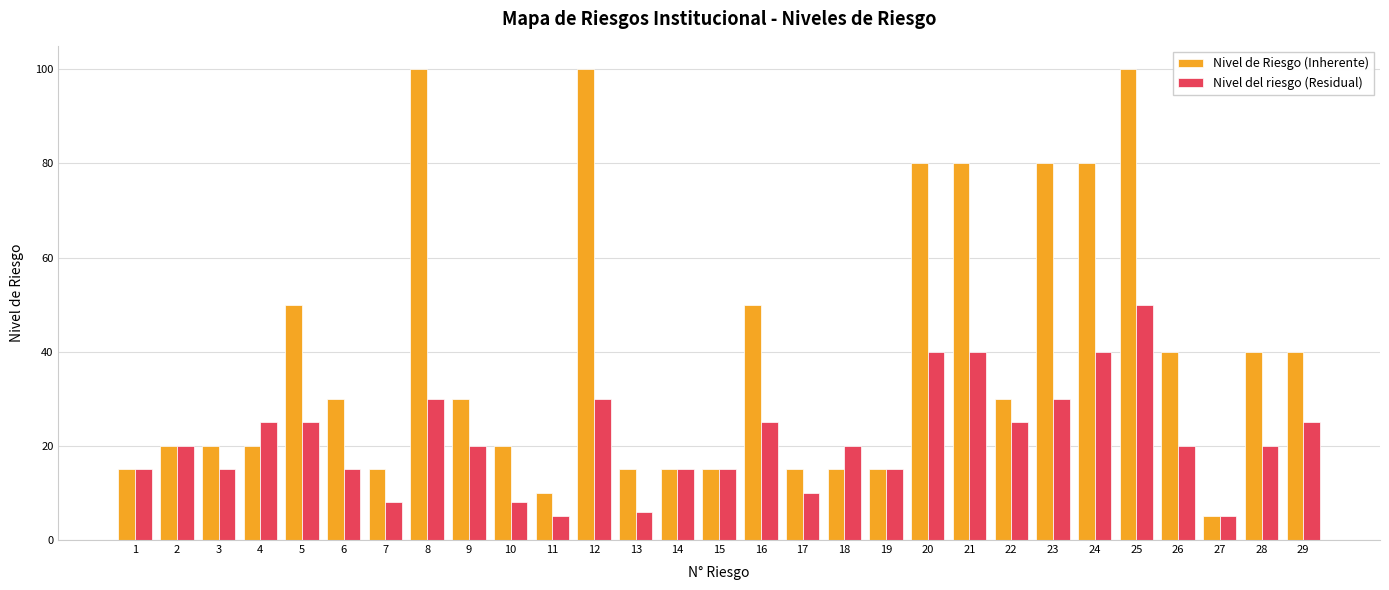

Reading right to left, what are all the values shown in this chart?

Nivel de Riesgo (Inherente): 40	40	5	40	100	80	80	30	80	80	15	15	15	50	15	15	15	100	10	20	30	100	15	30	50	20	20	20	15
Nivel del riesgo (Residual): 25	20	5	20	50	40	30	25	40	40	15	20	10	25	15	15	6	30	5	8	20	30	8	15	25	25	15	20	15